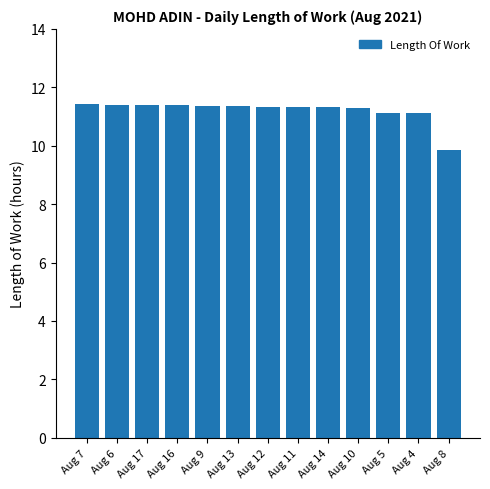

What is the maximum value shown in the chart?

11.4